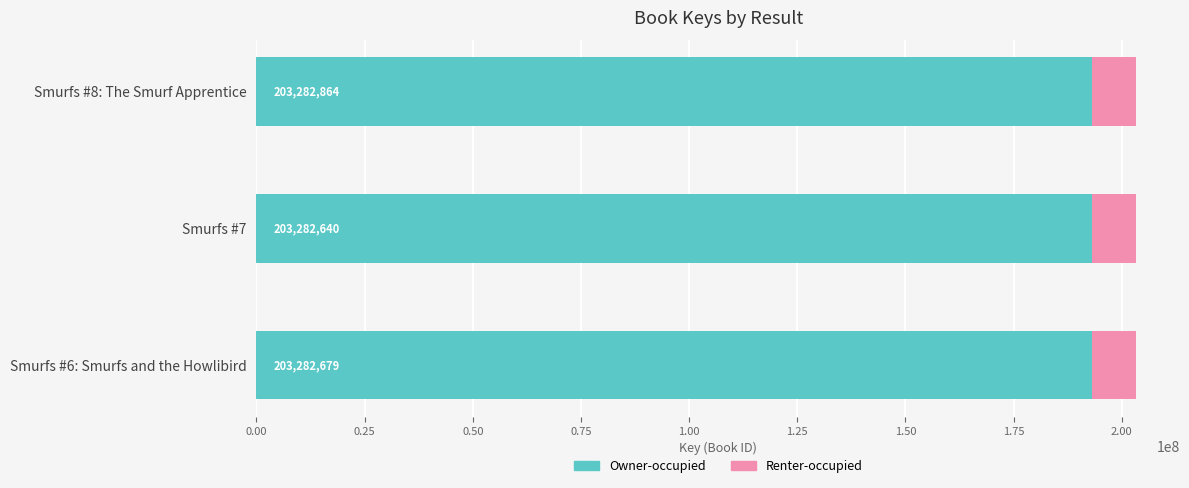

What are all the series names shown in the legend?

Owner-occupied, Renter-occupied